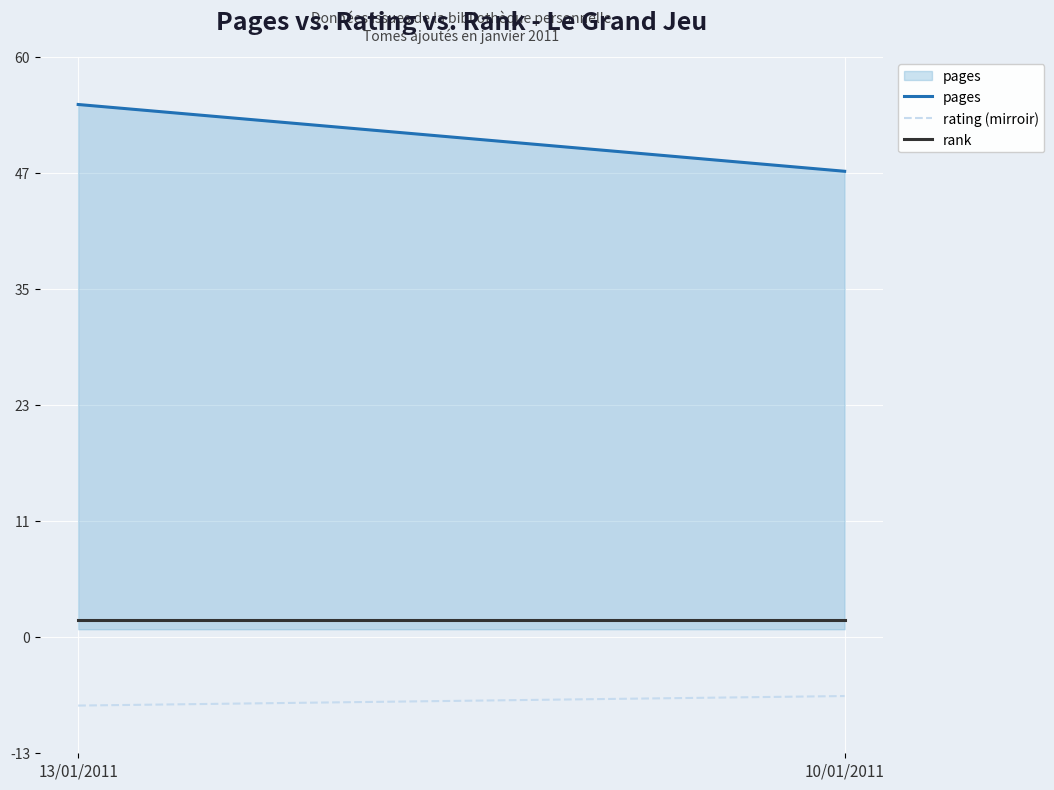

How many lines are shown in the chart?

3